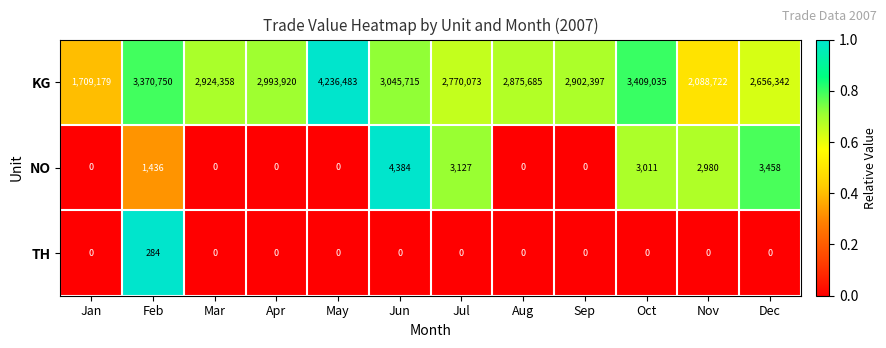

The NO series shows 0 at Jan. True or false?

True